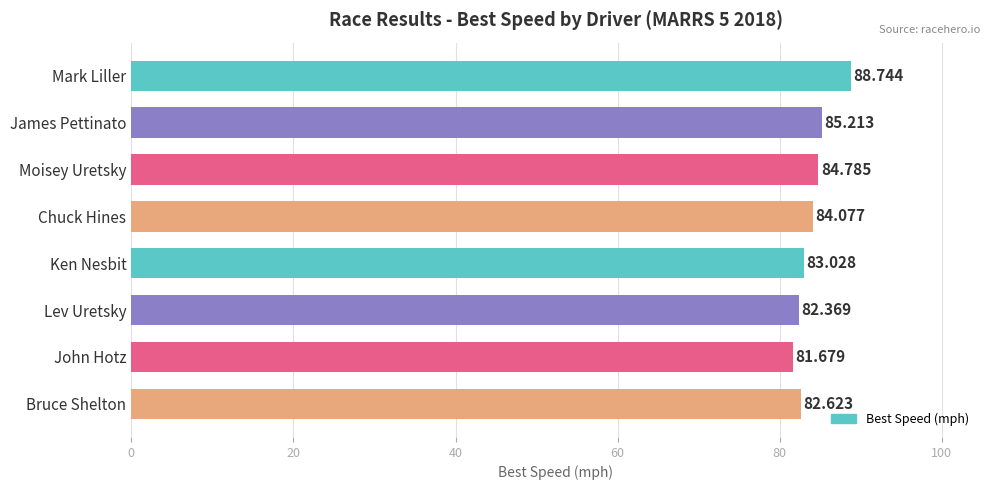

At which label is the value closest to 85?

James Pettinato